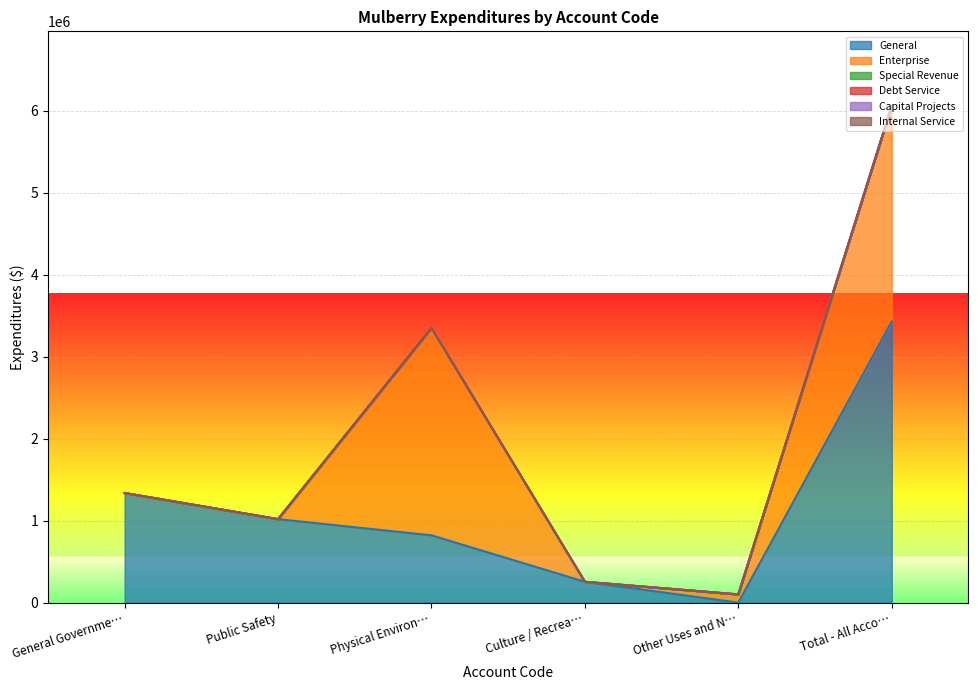

True or false: General and Special Revenue intersect in this chart.

False